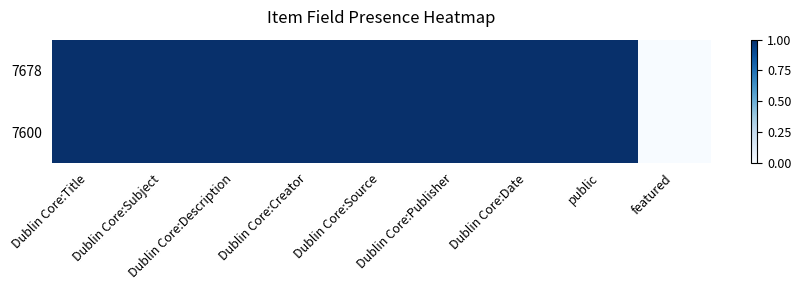

At Dublin Core:Subject, list the series in order from largest to smallest.

7678, 7600